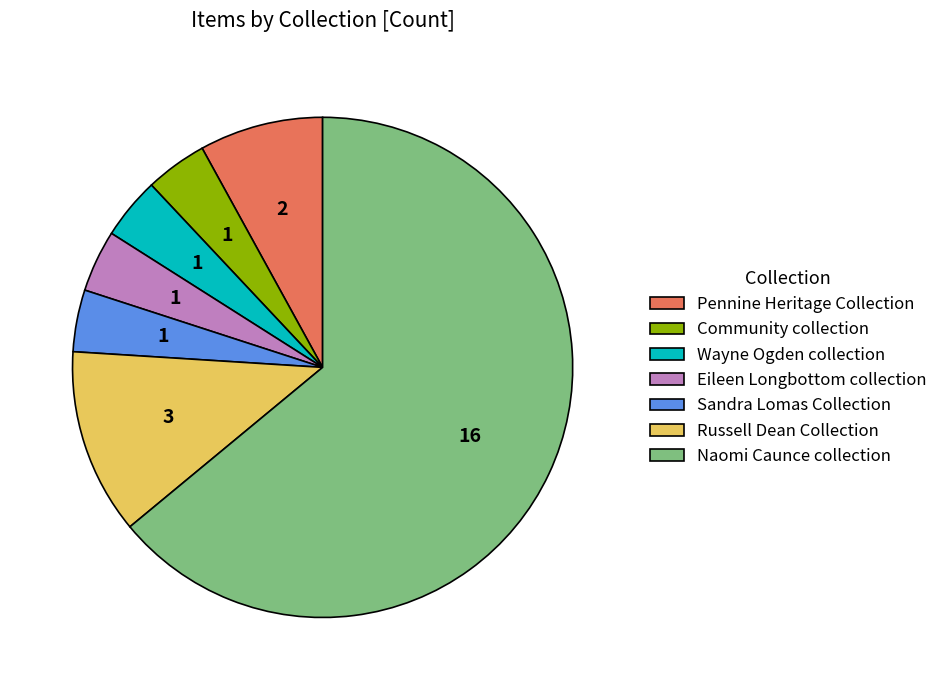

Does Naomi Caunce collection represent more than half of the total?

Yes